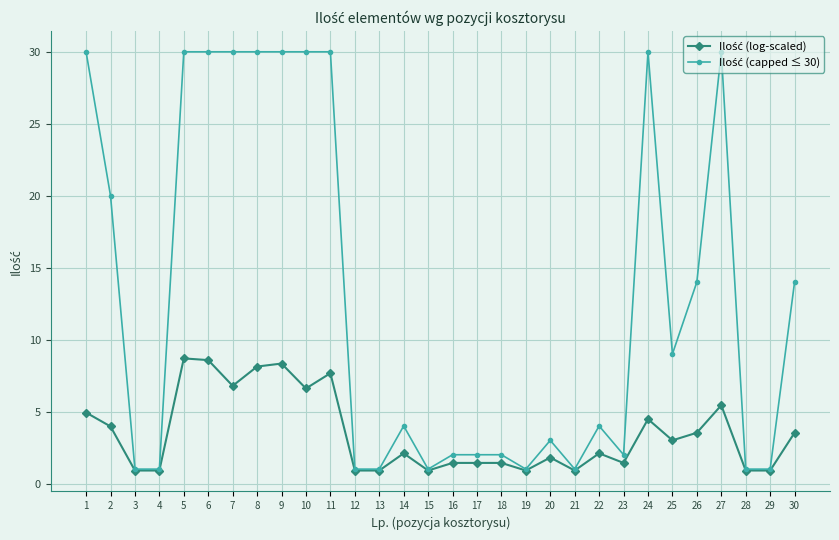

What is the minimum value shown in the chart?

0.9